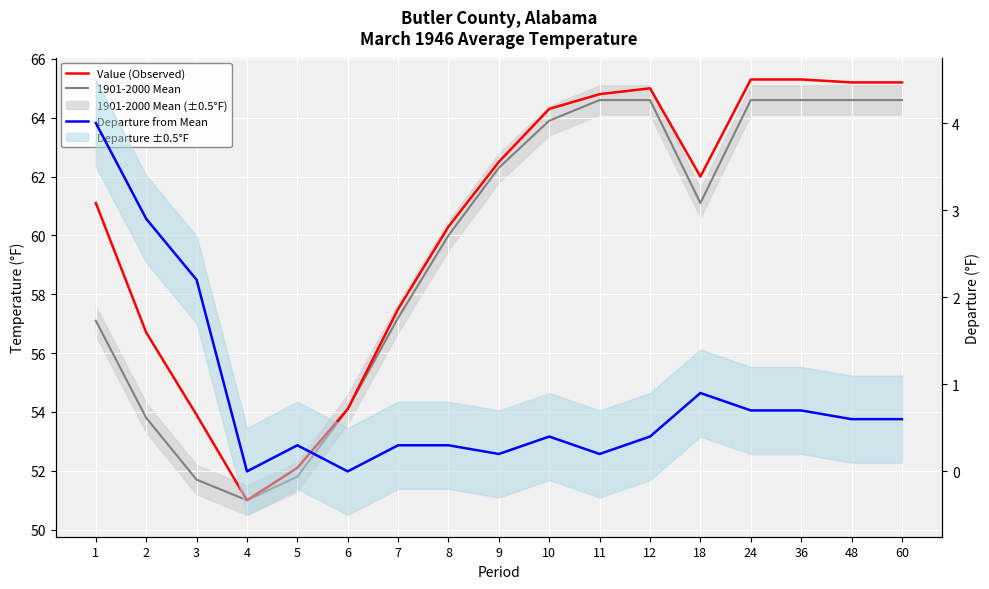

What is the highest value of the 1901-2000 Mean series?

64.6